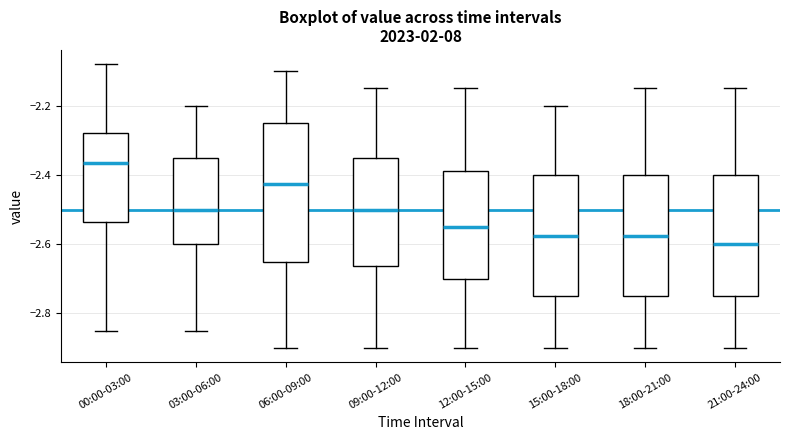

Reading left to right, transcribe this box plot: for each box, give where its median line is, the range the box spans, and where its two whiskers end, as read against the y-axis. The values are not printed on the chart, so give them approximately, as read against the axis.

00:00-03:00: median -2.36, box -2.54 to -2.28, whiskers -2.84 to -2.08
03:00-06:00: median -2.50, box -2.60 to -2.34, whiskers -2.84 to -2.20
06:00-09:00: median -2.42, box -2.64 to -2.24, whiskers -2.90 to -2.10
09:00-12:00: median -2.50, box -2.66 to -2.34, whiskers -2.90 to -2.14
12:00-15:00: median -2.54, box -2.70 to -2.38, whiskers -2.90 to -2.14
15:00-18:00: median -2.58, box -2.74 to -2.40, whiskers -2.90 to -2.20
18:00-21:00: median -2.58, box -2.74 to -2.40, whiskers -2.90 to -2.14
21:00-24:00: median -2.60, box -2.74 to -2.40, whiskers -2.90 to -2.14